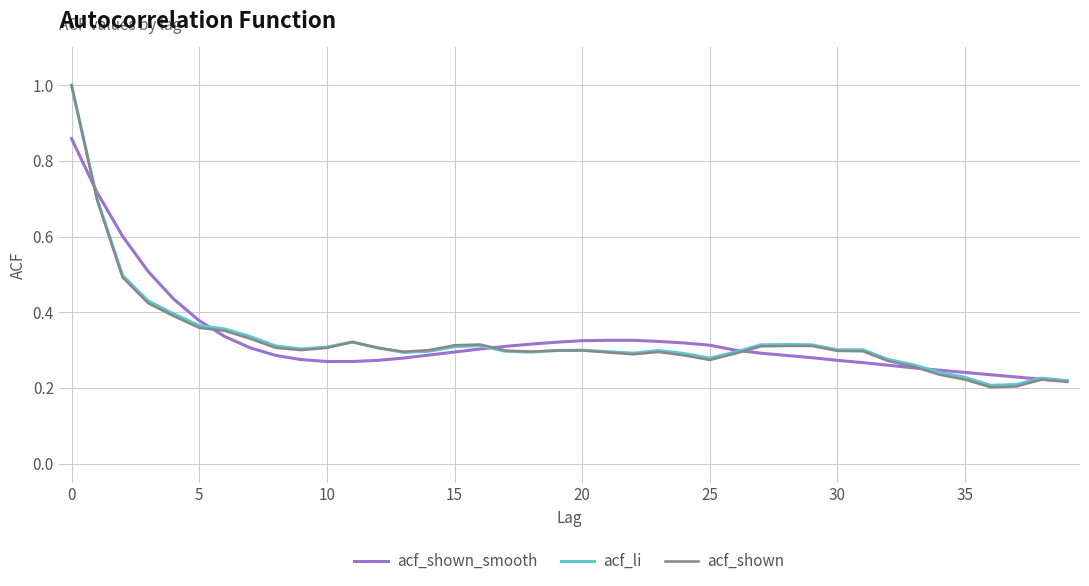

Is this an area chart (filled region under the line)?

No